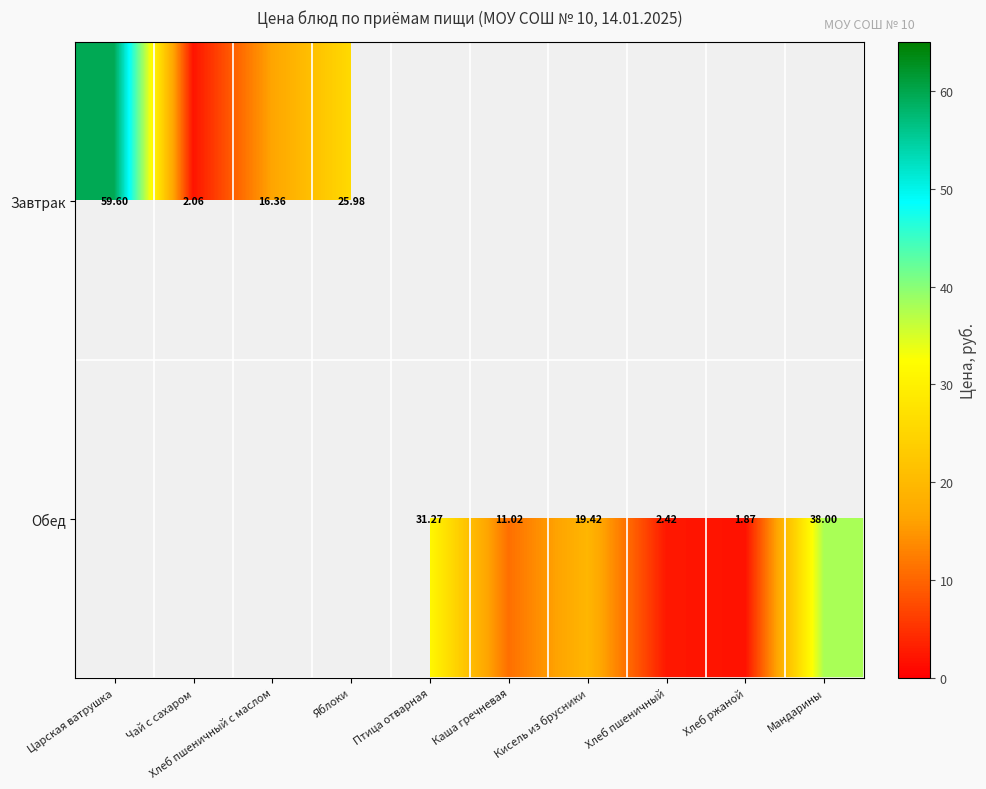

Is it true that Завтрак equals 16.4 at Хлеб пшеничный с маслом?

True